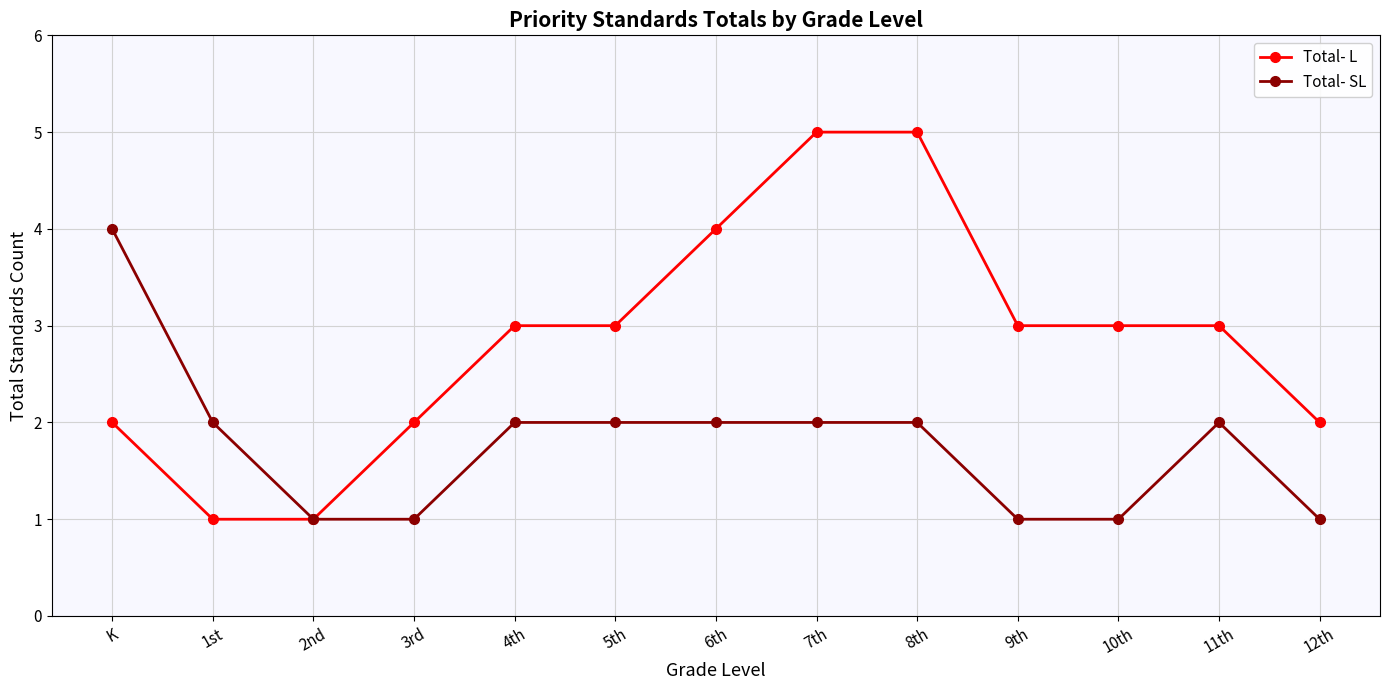

Rank the series by their maximum value, from highest to lowest.

Total- L, Total- SL